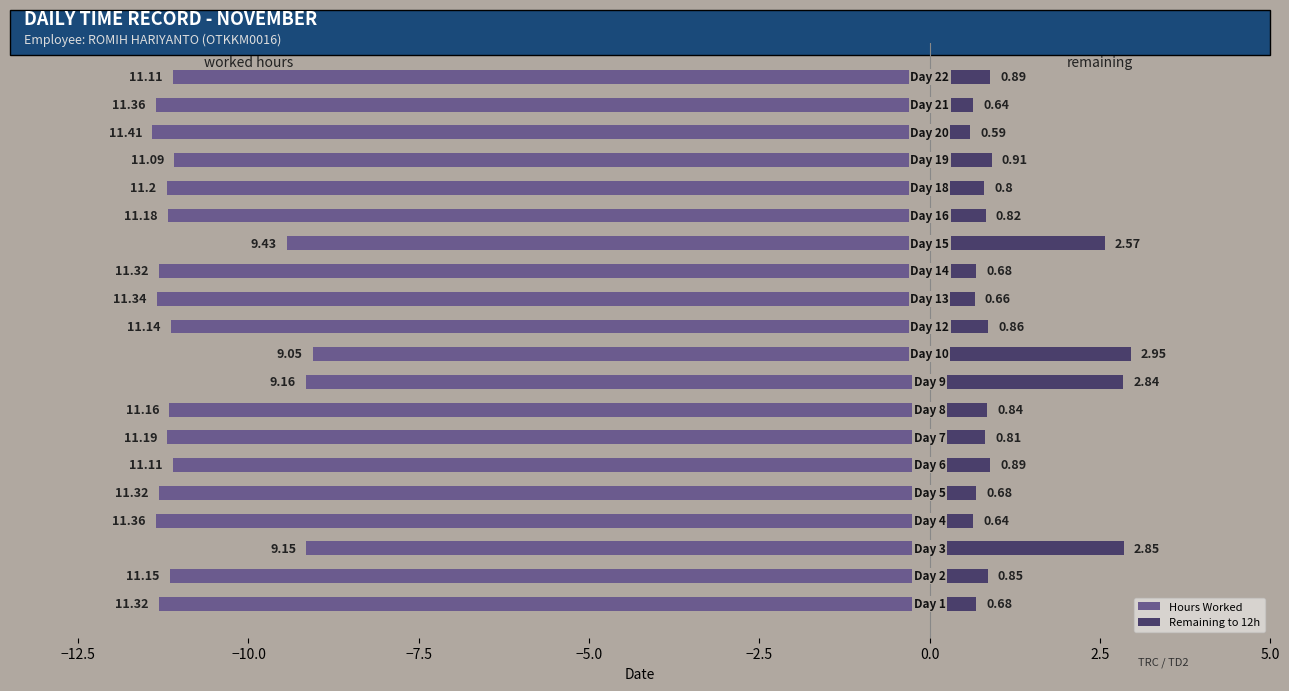

The value of Remaining to 12h at 2.5 is 1.2. True or false?

False